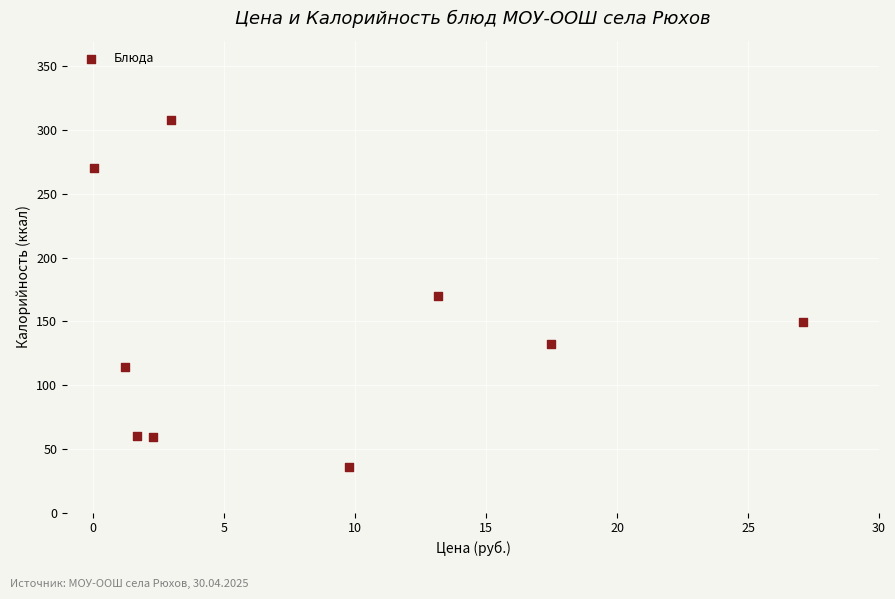

What is the average Y value?

144.3